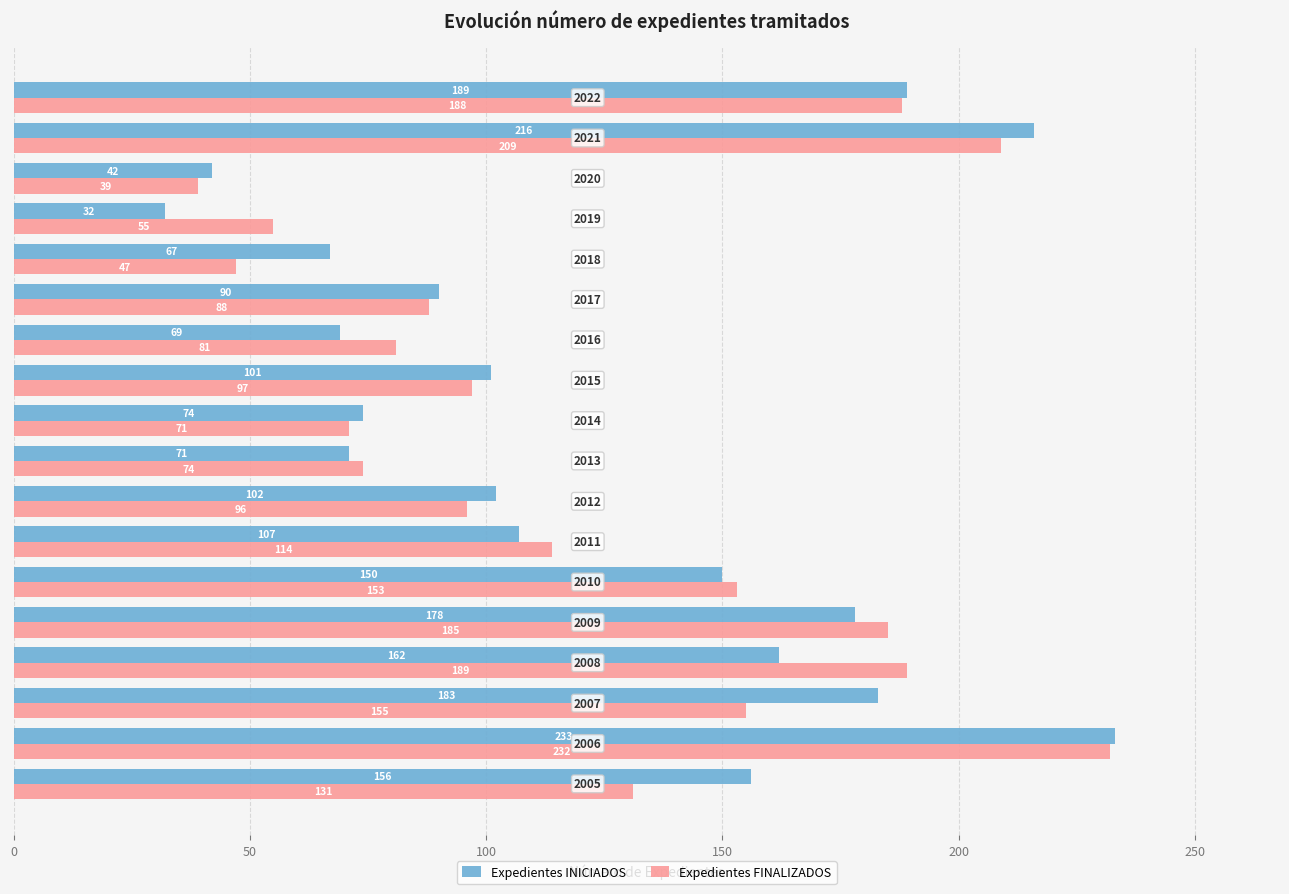

Which series has the widest spread of values?

Expedientes INICIADOS